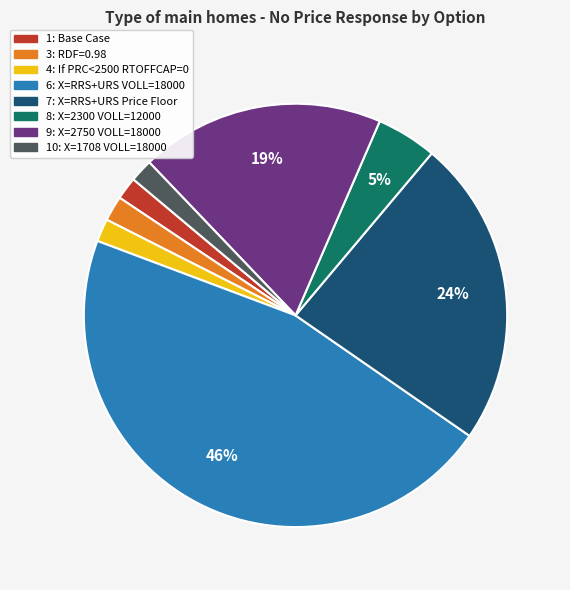

Do 1: Base Case and 7: X=RRS+URS Price Floor together represent more than half of the pie?

No